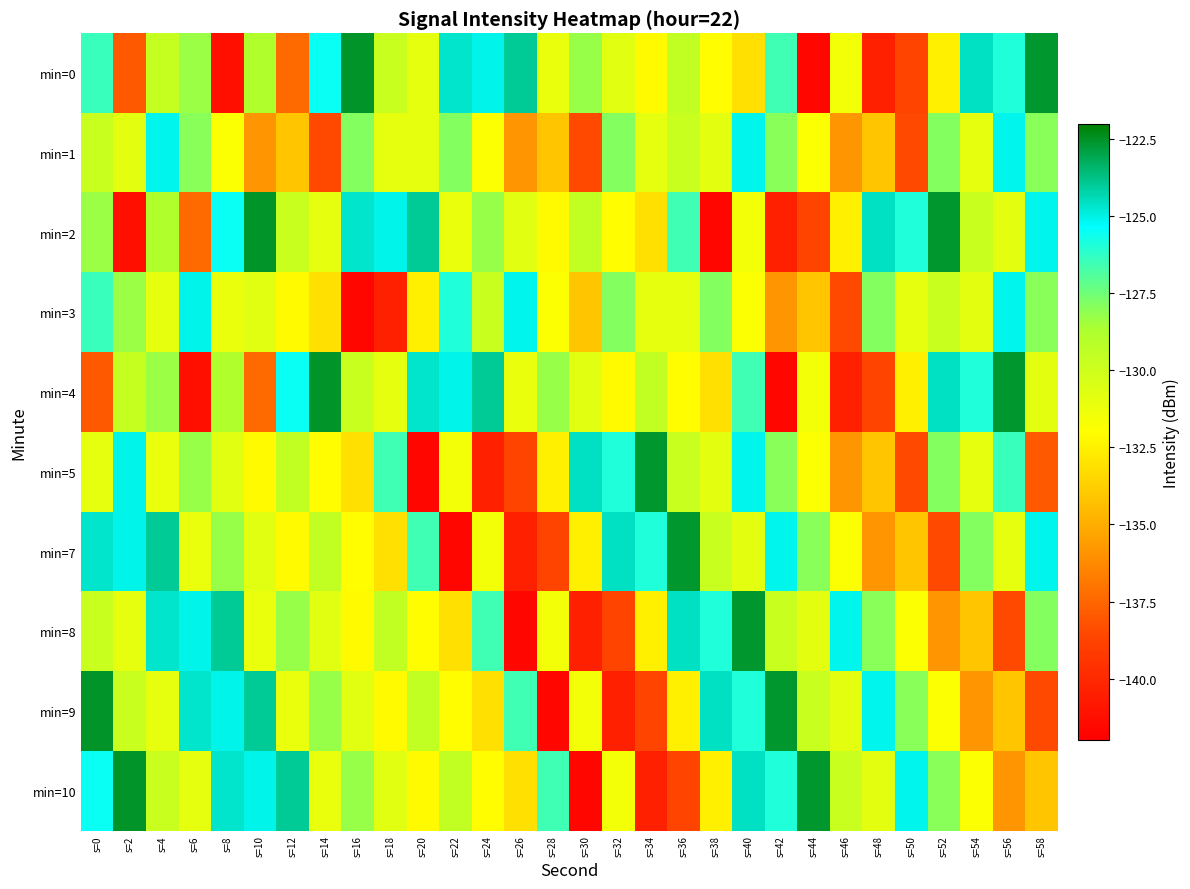

What is the spread (max minus min) of values at s=48?

15.9